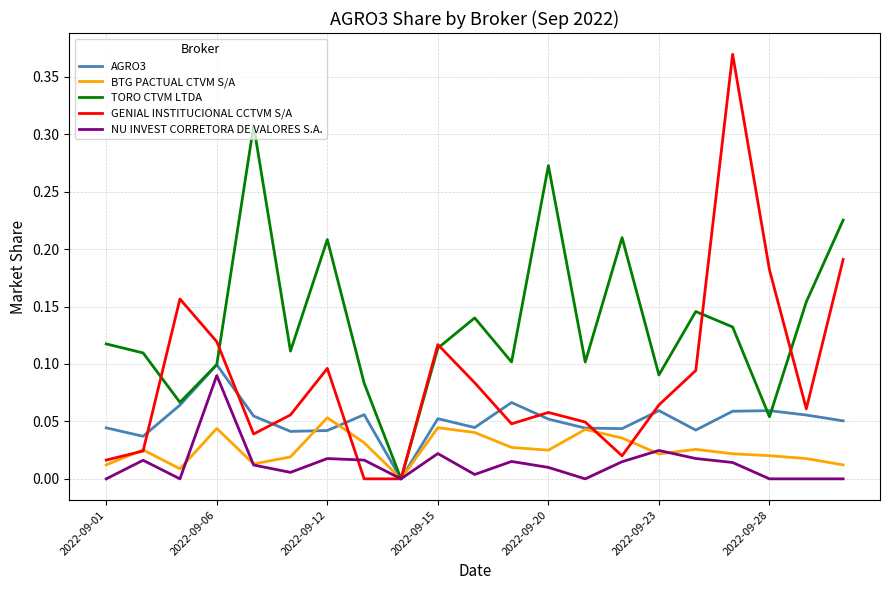

Which series has the largest total across all categories?

TORO CTVM LTDA